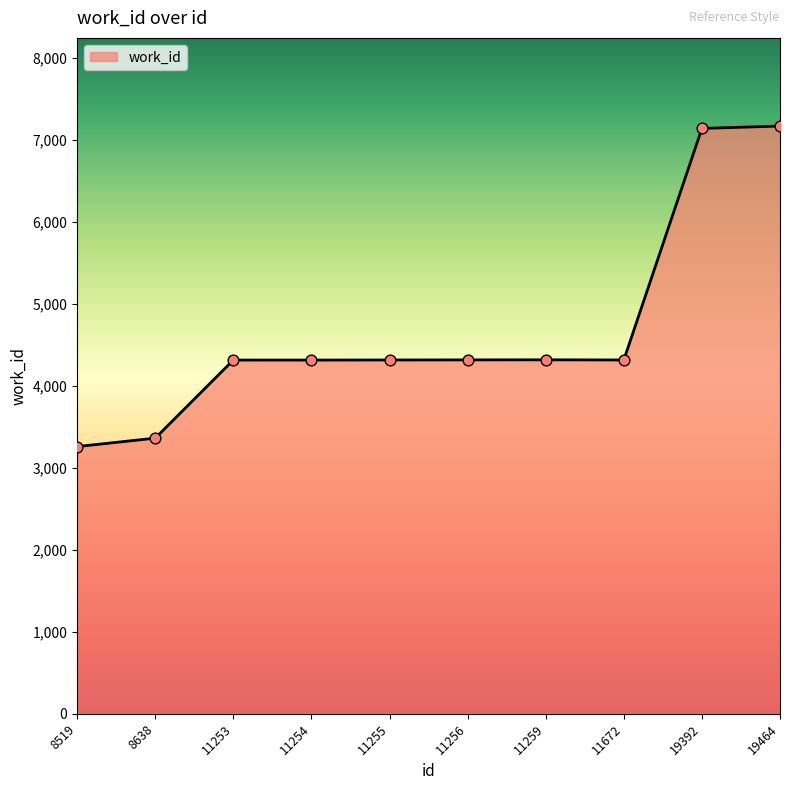

Approximately how many times larger is the value at 11672 compared to 11254?

1.0